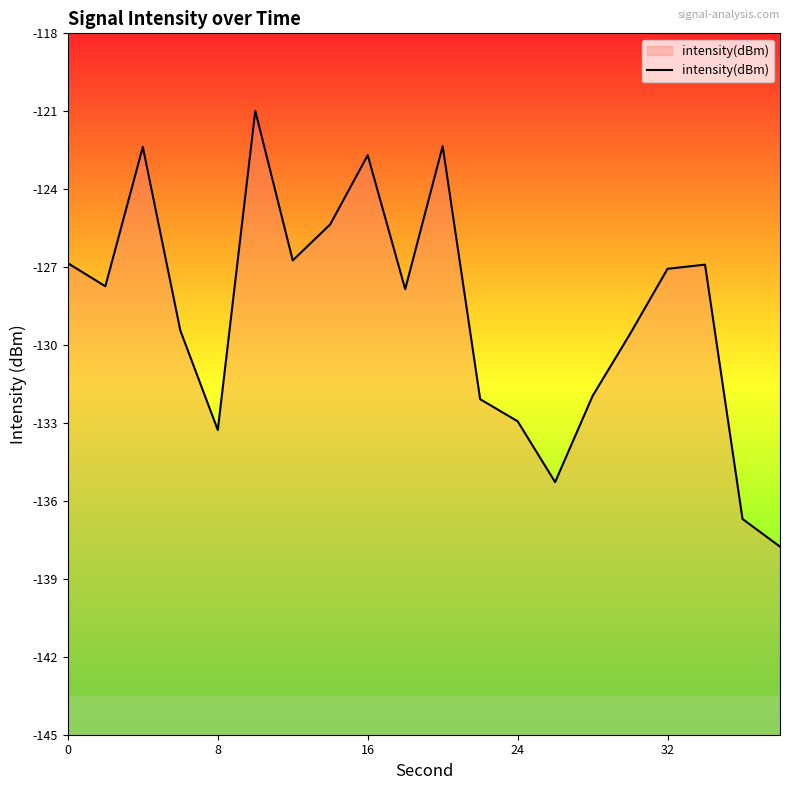

What is the sum of all values?

-2575.9